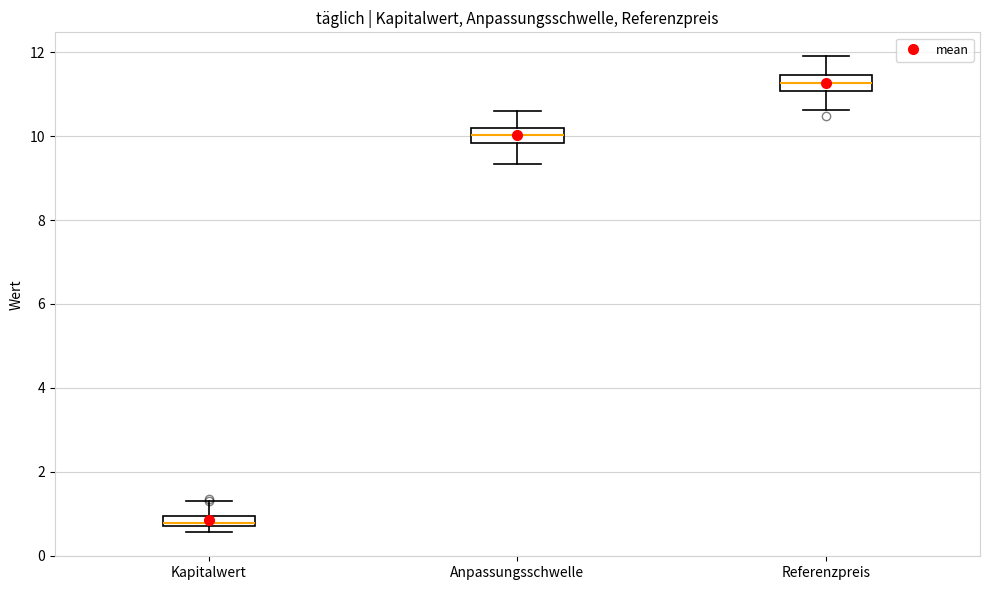

Which box's median line is the highest?

Referenzpreis